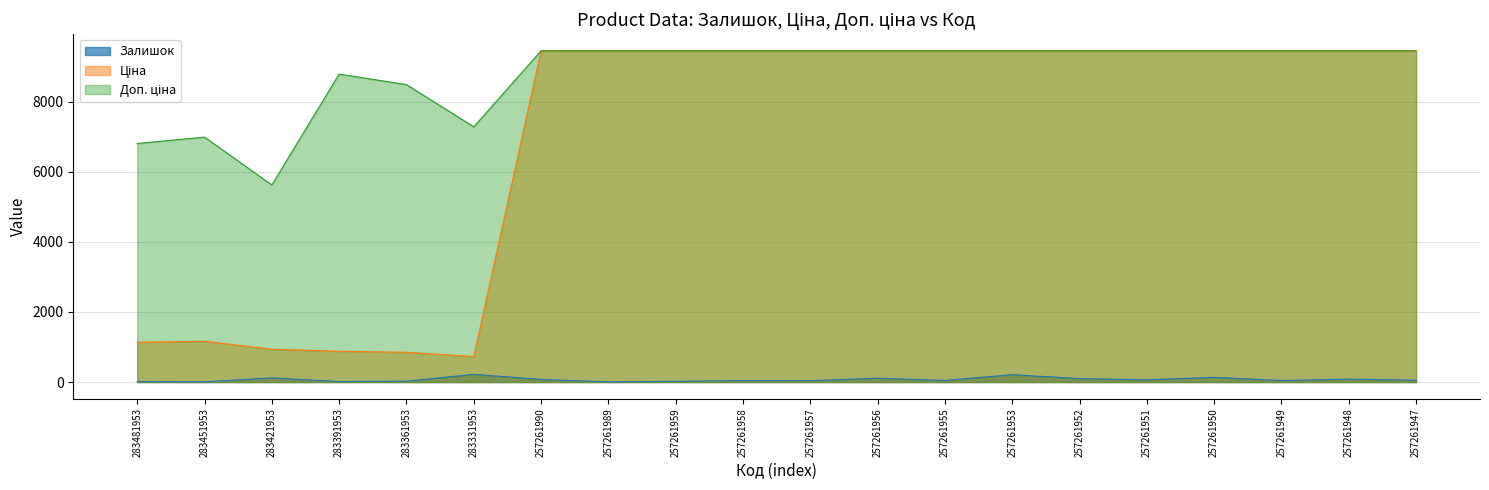

What is the value of the Ціна point at the 10th from the left?

9458.9